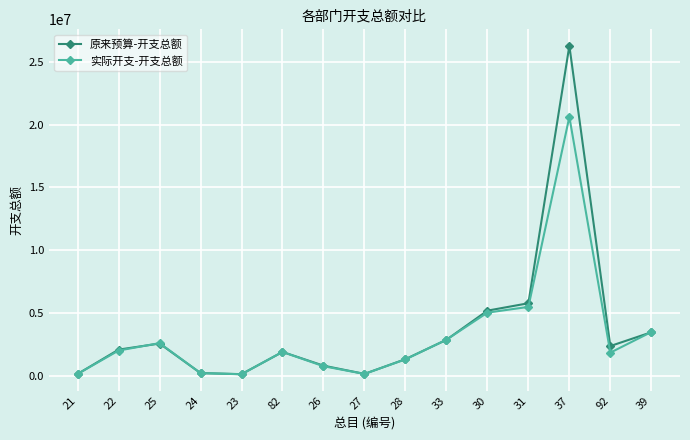

True or false: 原来预算-开支总额 has more than 2 points higher than both neighbors.

True